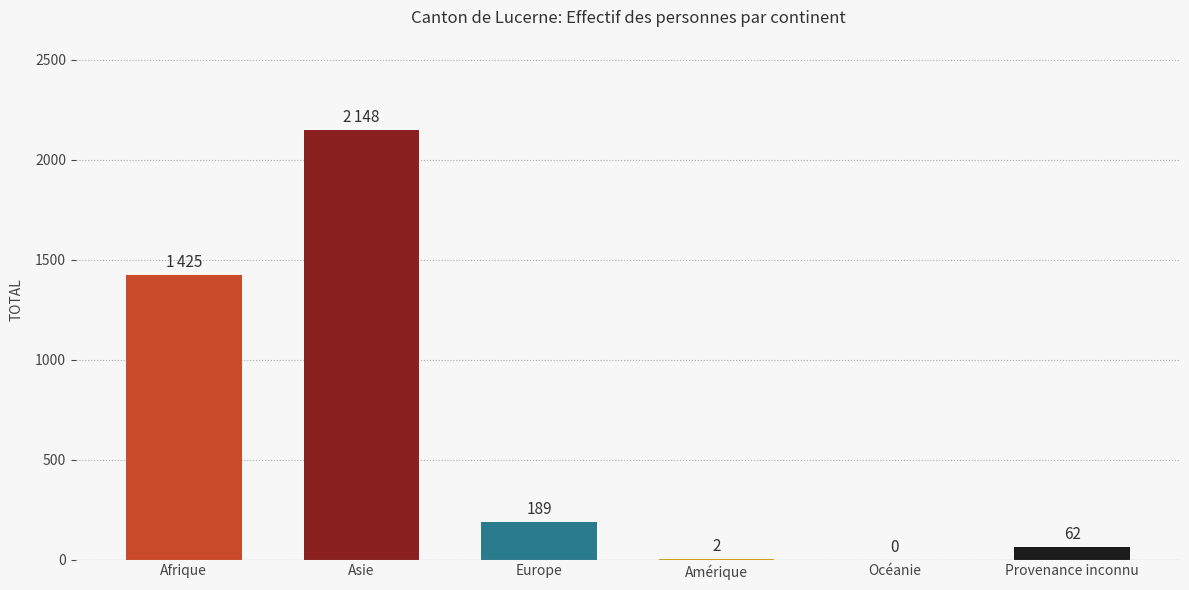

Reading left to right, what are all the values shown in this chart?

1425	2148	189	2	0	62